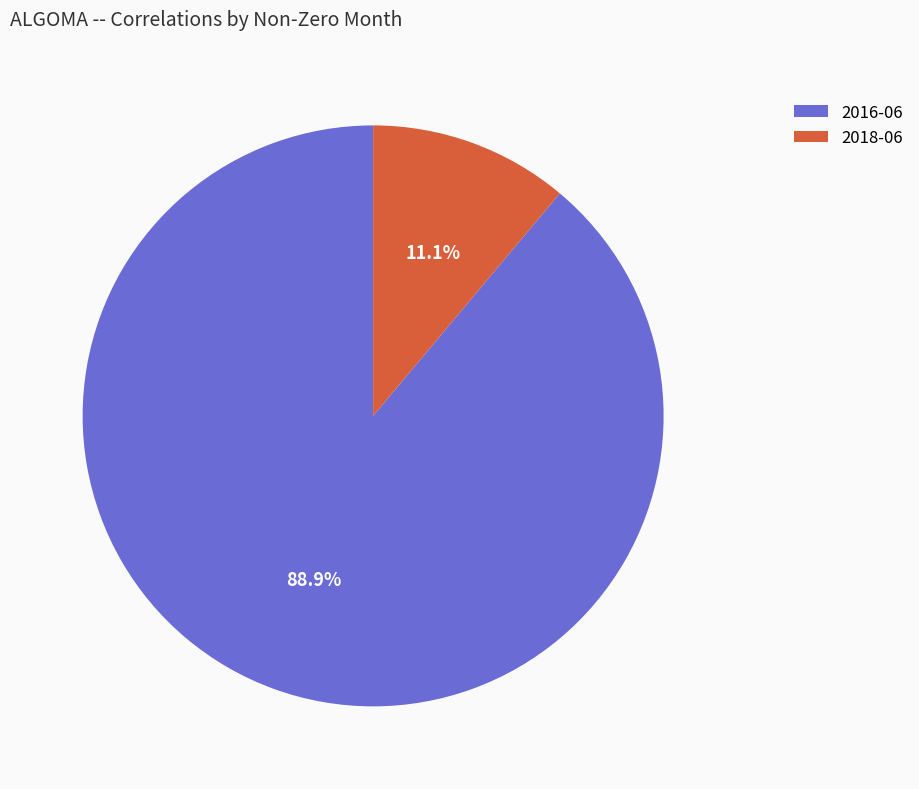

Combined, do 2016-06 and 2018-06 account for over 50%?

Yes